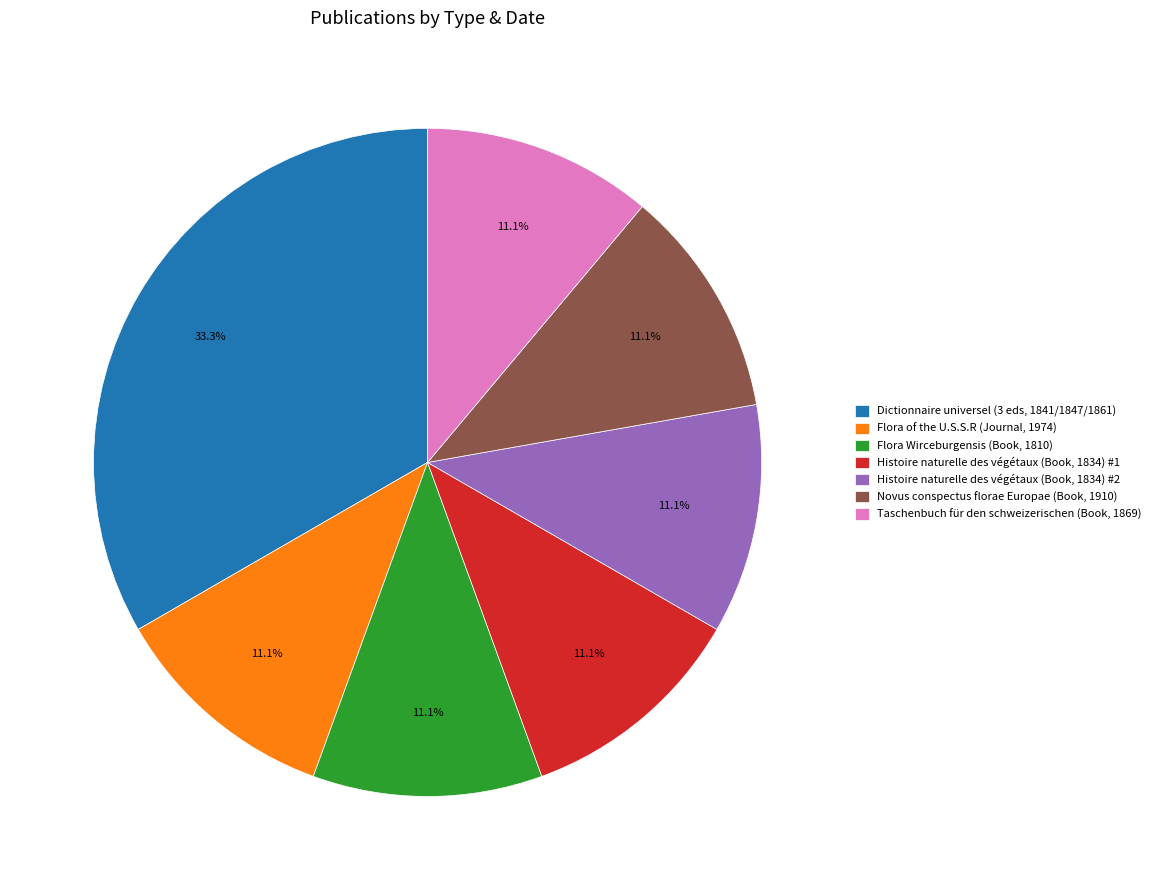

What is the largest slice in the pie chart?

Dictionnaire universel (3 eds, 1841/1847/1861)